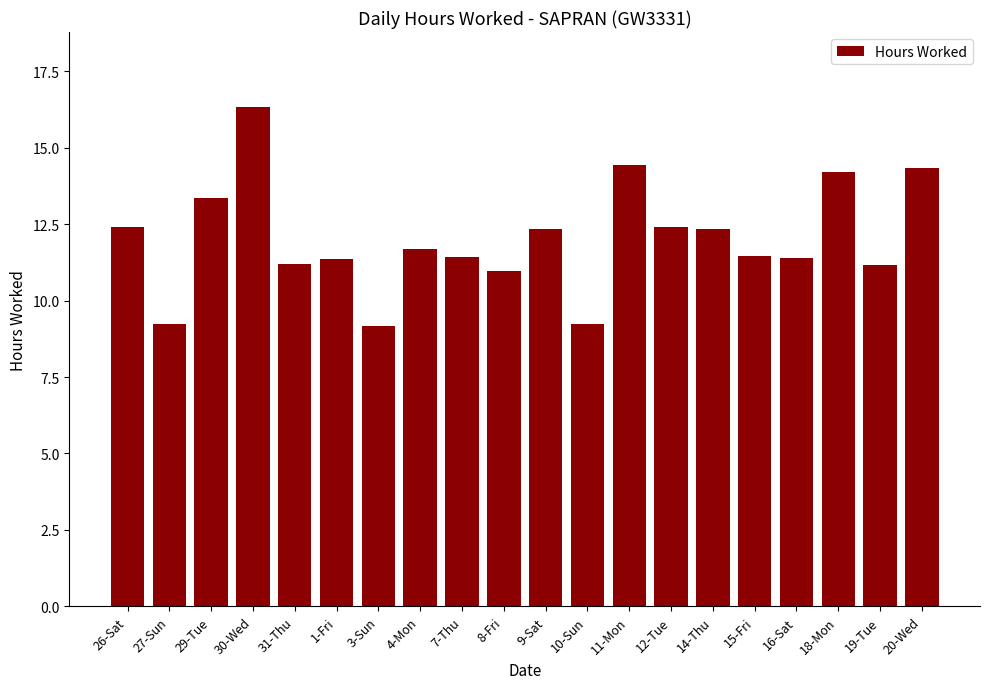

How many bars are there in total?

20